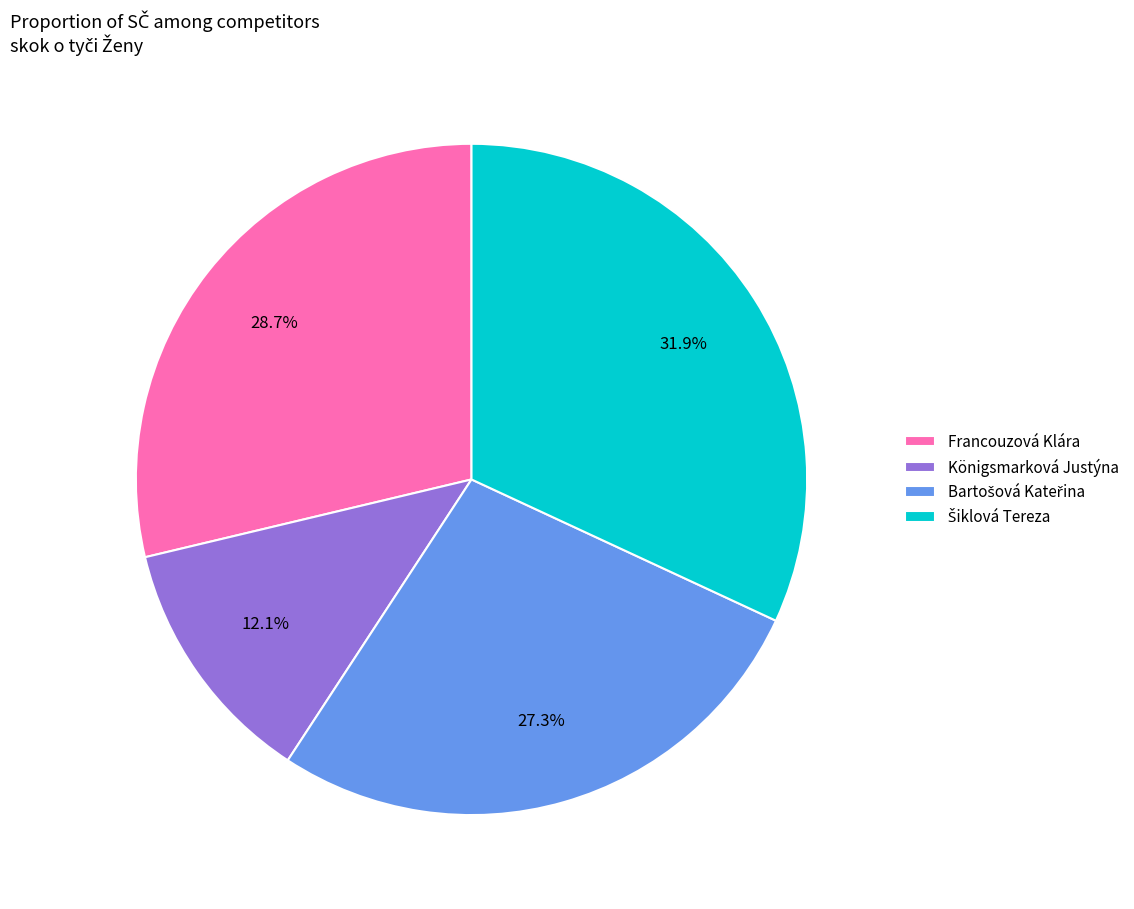

Between Königsmarková Justýna and Francouzová Klára, which is larger?

Francouzová Klára